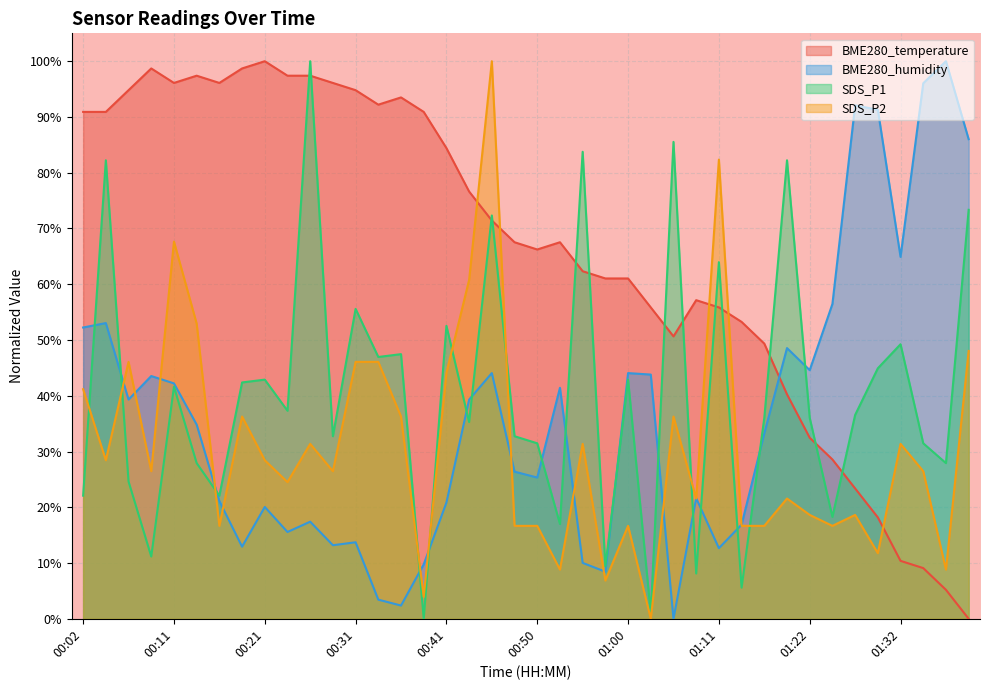

The value of SDS_P1 at 00:41 is 13.1. True or false?

False